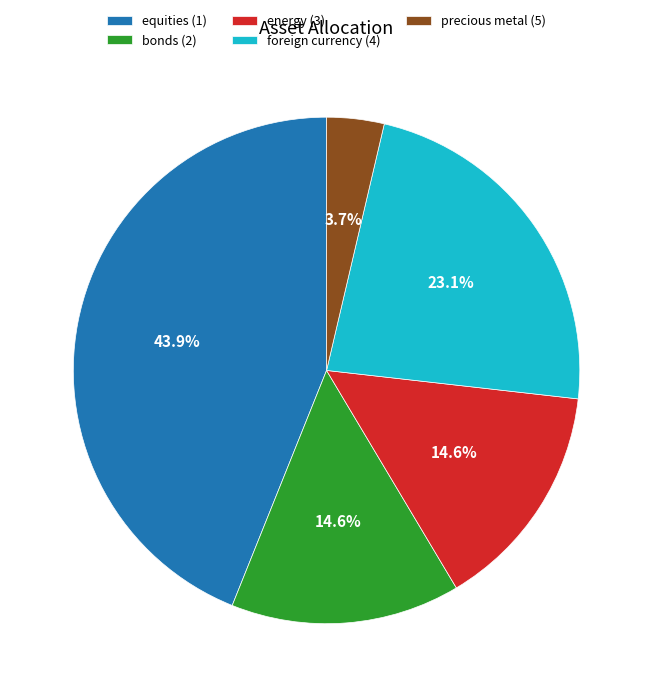

True or false: equities (1) accounts for 44% of the total.

True